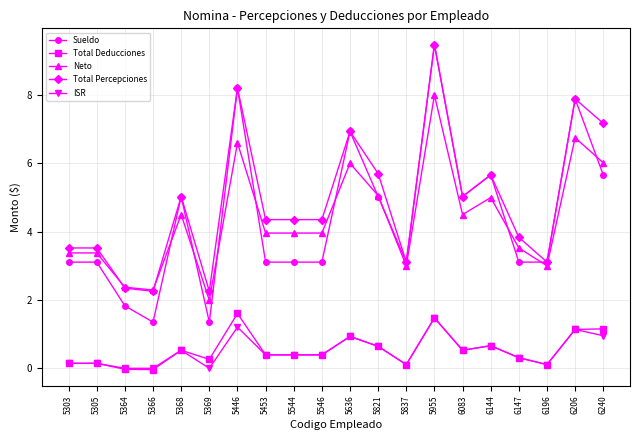

True or false: Sueldo has a value of 5.7 at 6240.

True